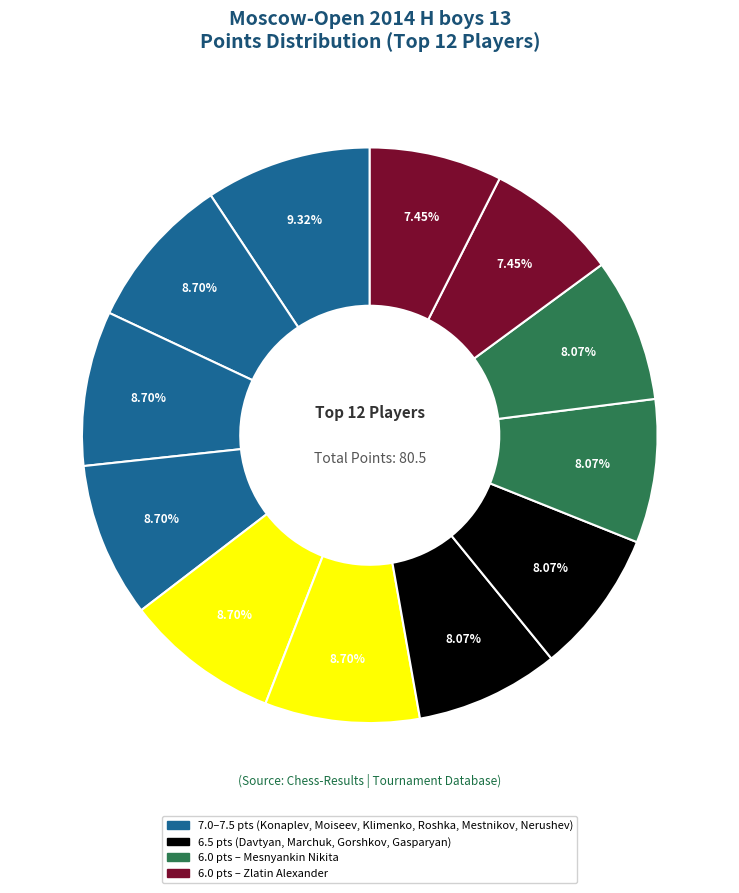

Count the number of slices in the pie.

12